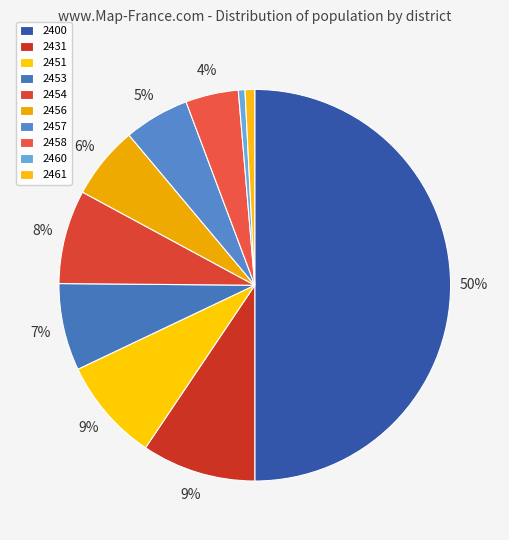

How many segments does this pie chart have?

10